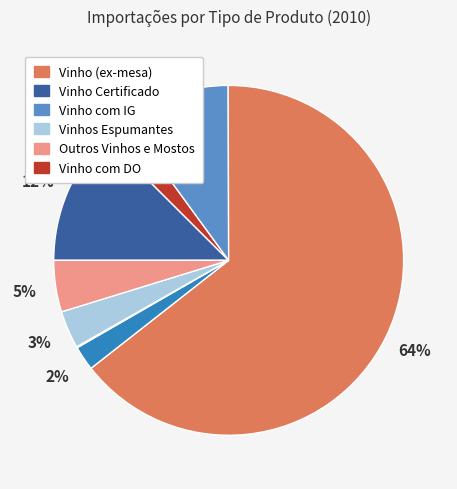

Is there a majority slice in this chart?

Yes